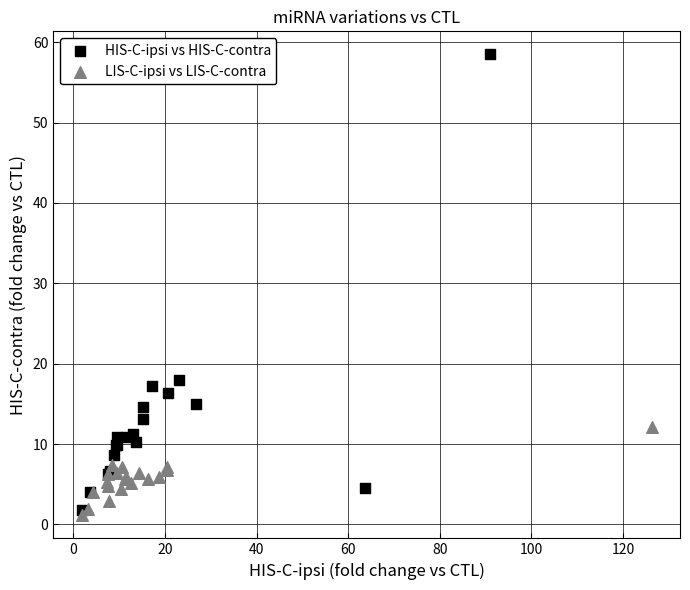

Which series contains the highest Y value?

HIS-C-ipsi vs HIS-C-contra